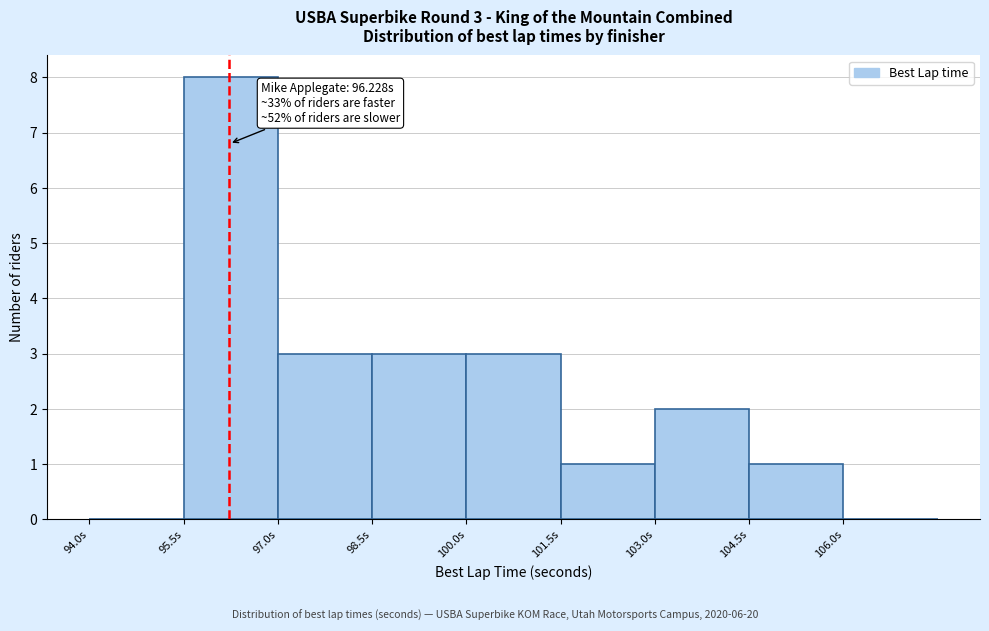

Over which range of the x-axis is the bar tallest?

95.5 to 97.0